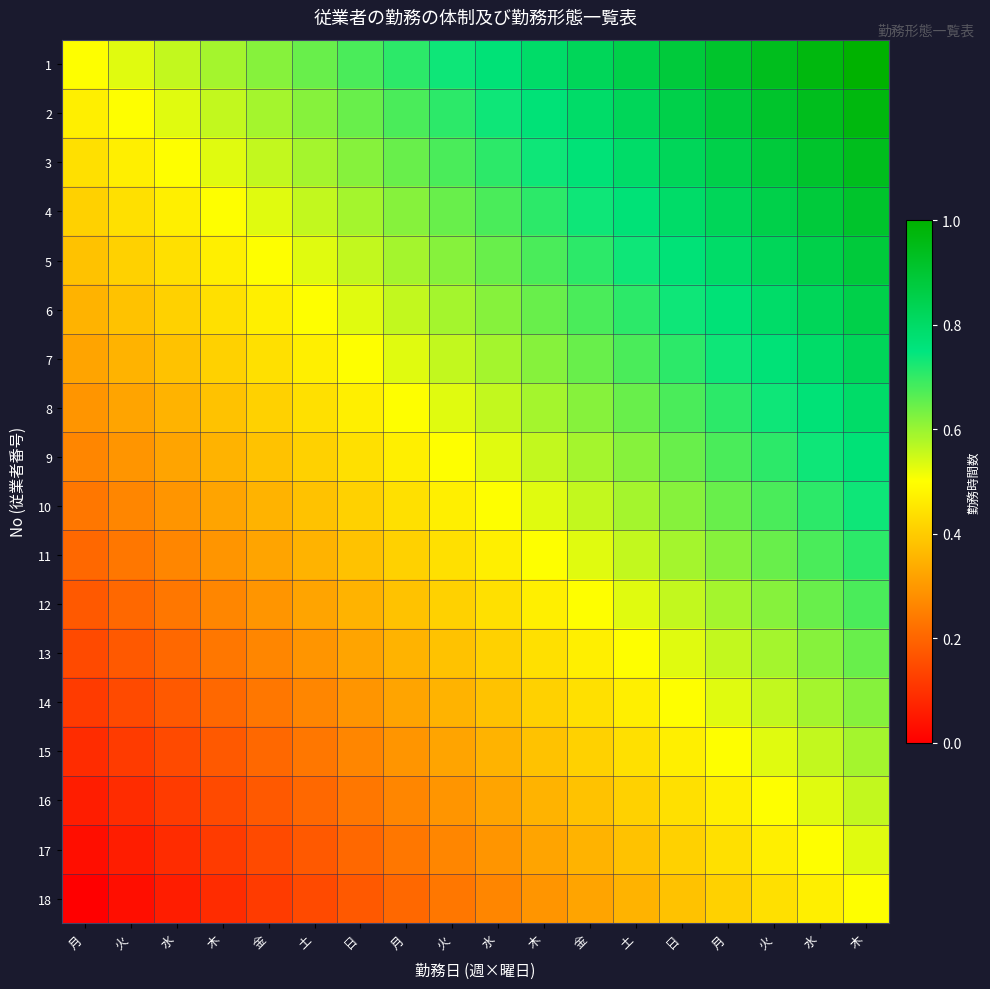

How many series are shown in this chart?

18